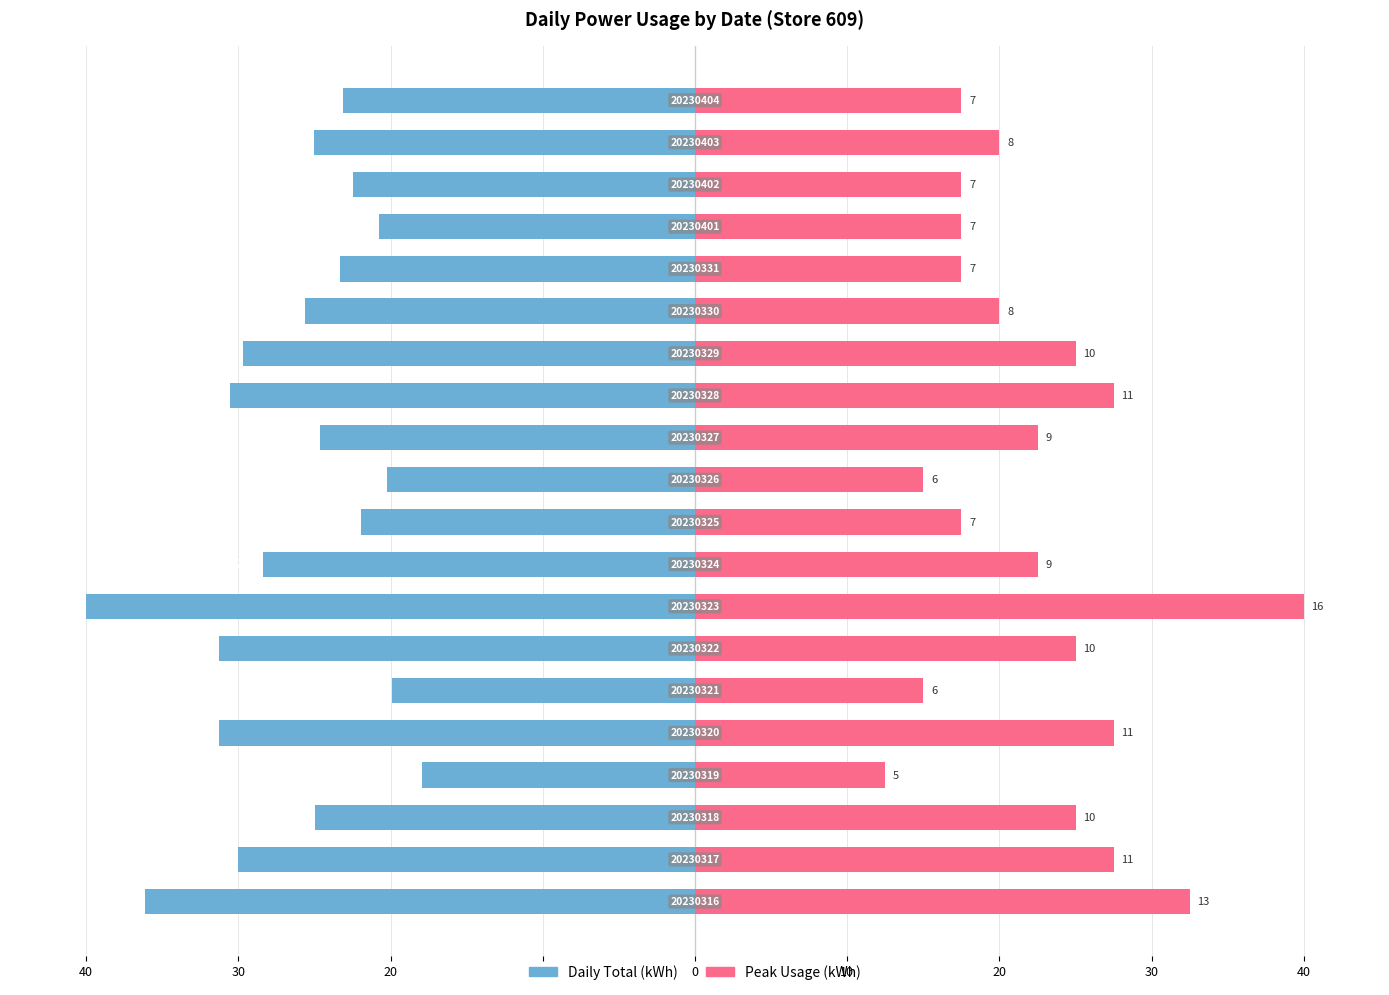

What is the total value across all series at 18?

-5.1